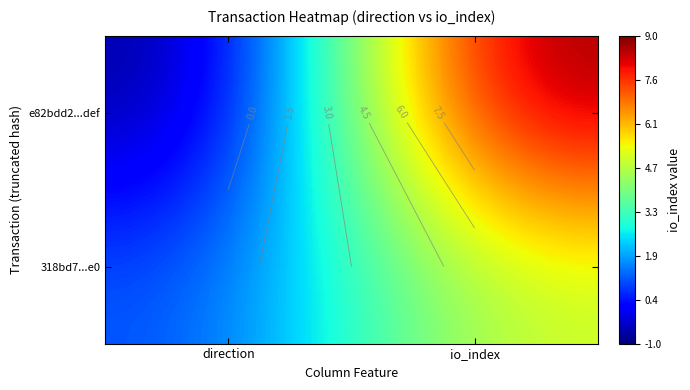

At how many categories does at least one series exceed 4?

1